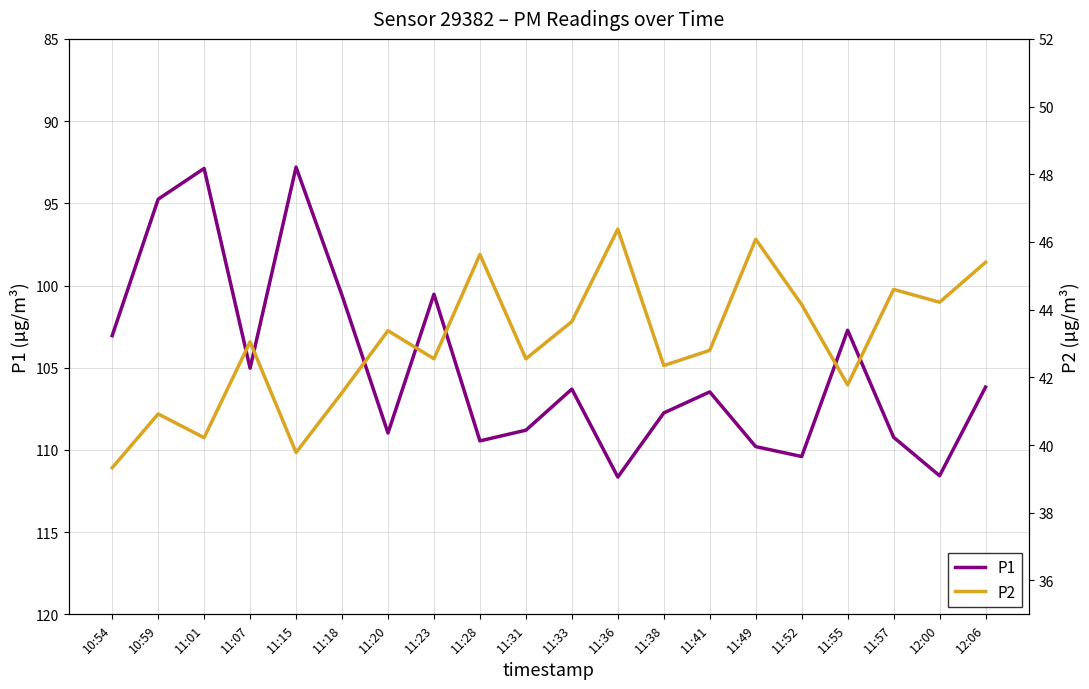

How many values in the P2 series are below 43?

10